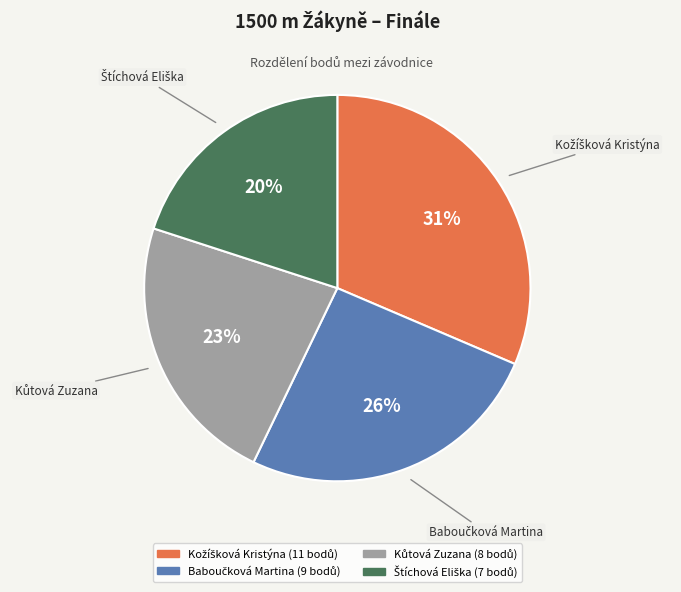

To the nearest percent, what is the difference between the largest and smallest slice percentages?

11%